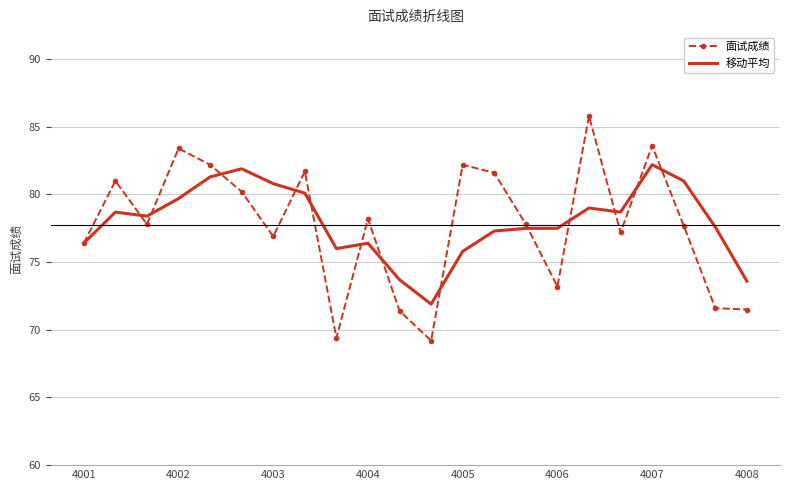

What is the lowest value of the 移动平均 series?

71.9